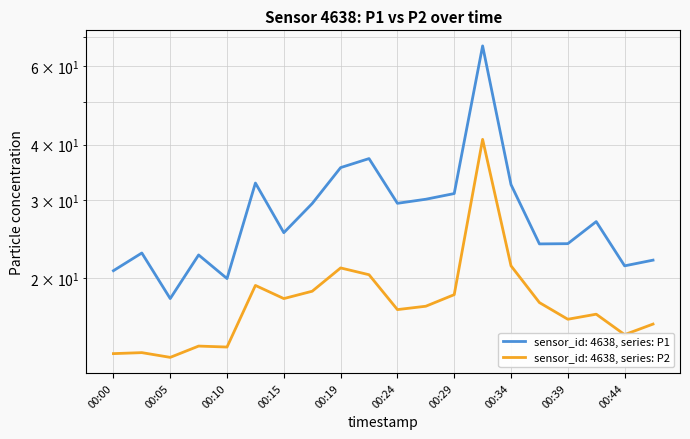

At 00:17, list the series in order from largest to smallest.

P1, P2